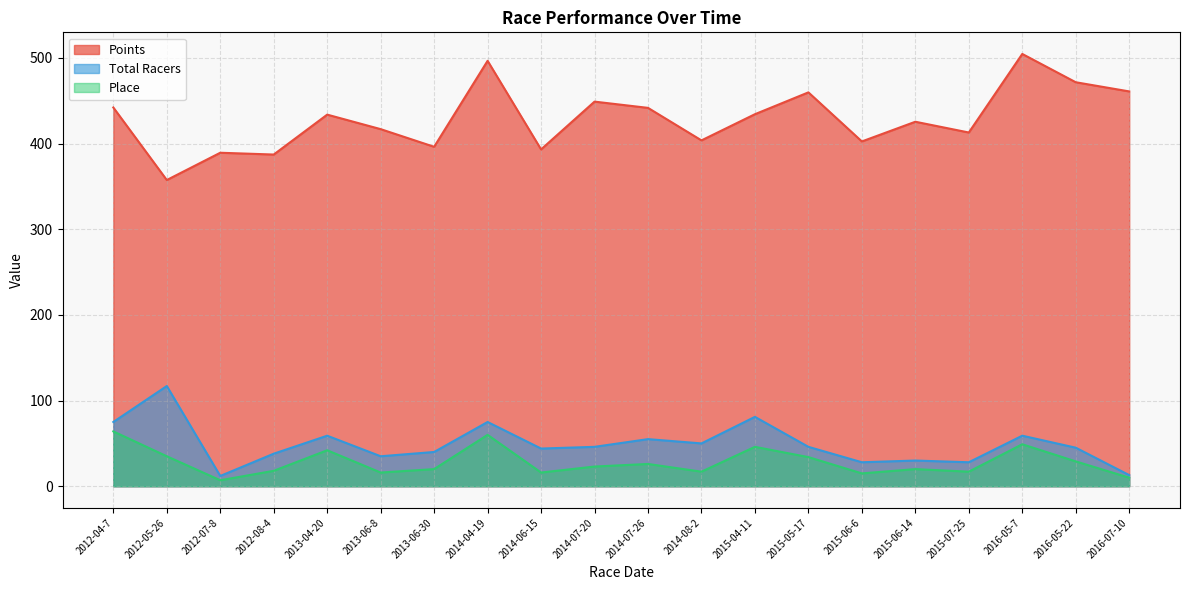

Is the value of Place at 2012-07-8 greater than the value of Points at 2014-06-15?

No